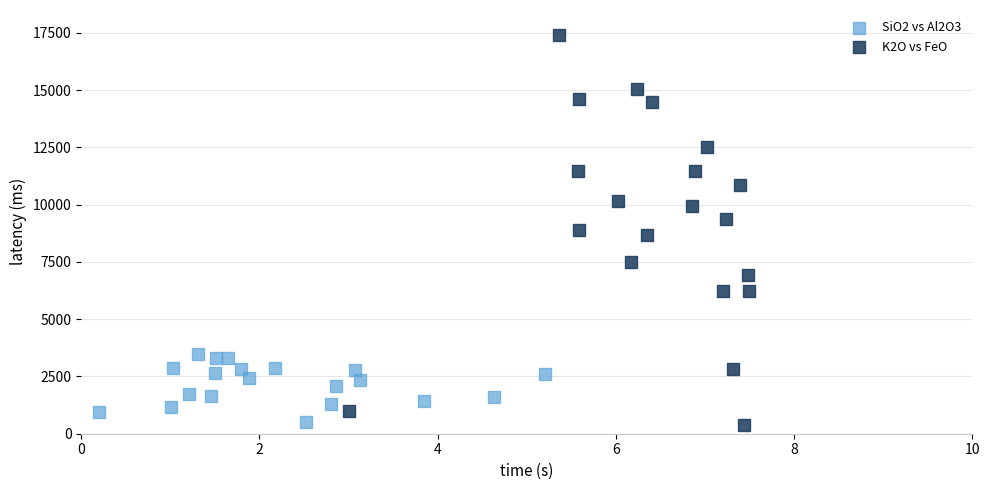

Which series contains the highest Y value?

K2O vs FeO